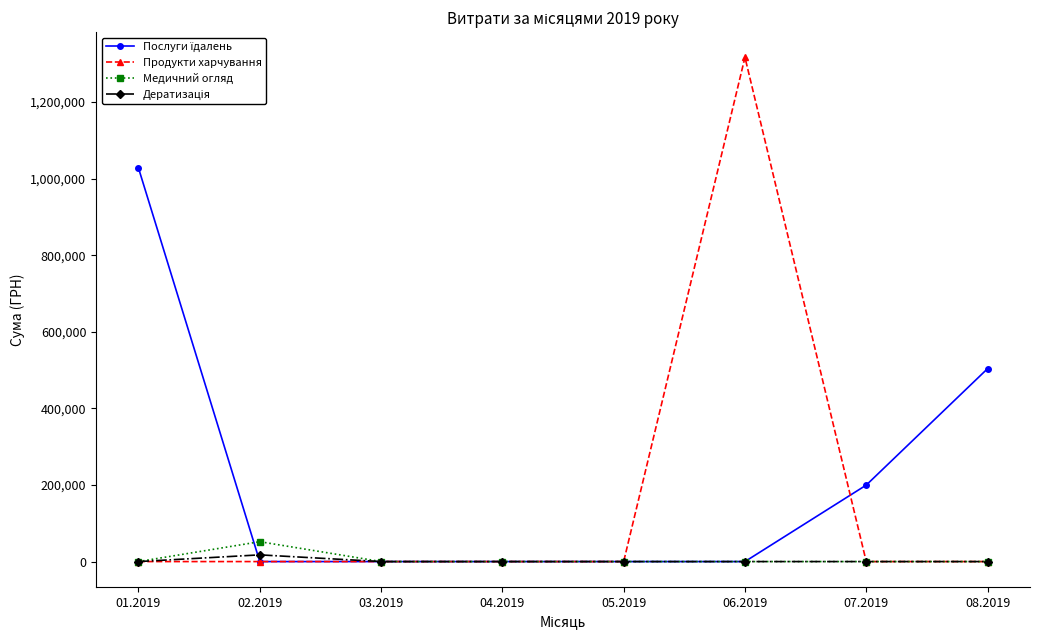

Which series has the widest spread of values?

Продукти харчування